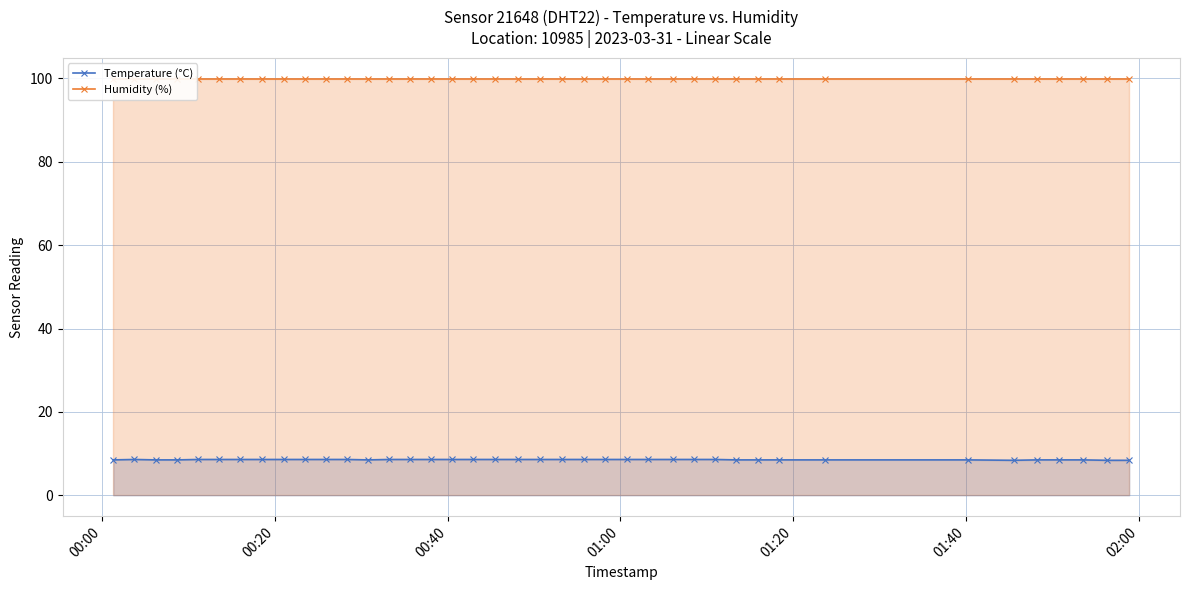

How many distinct data groups are displayed?

2